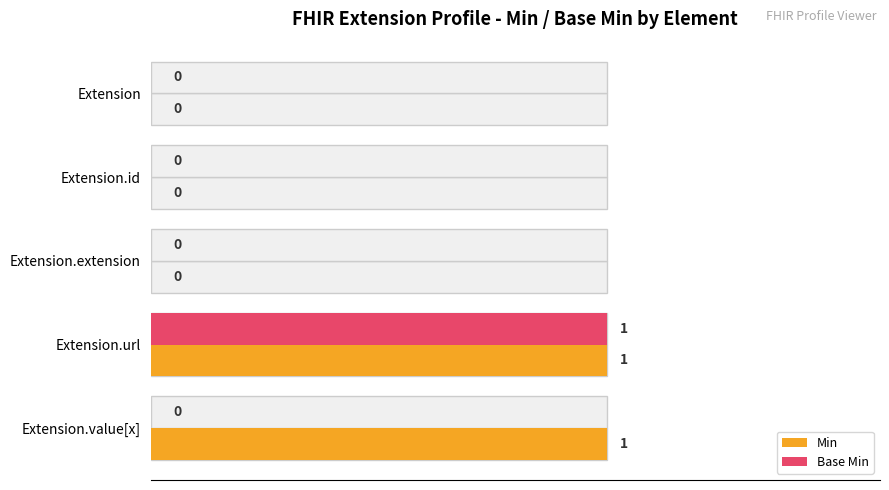

What is the value of the Min bar at the 4th from the left?

1